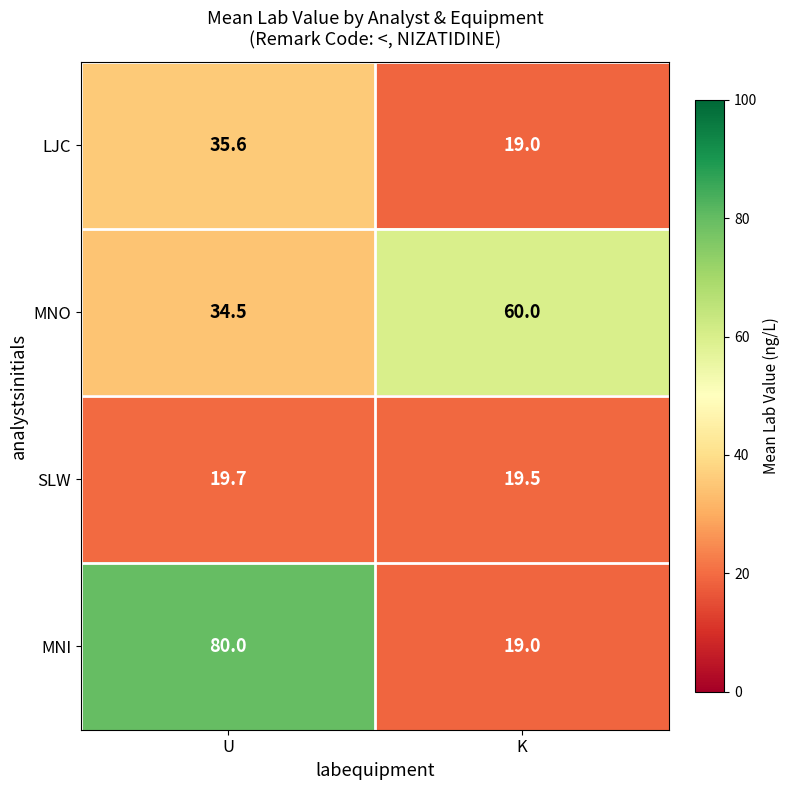

The value of MNO at U is 19.5. True or false?

False